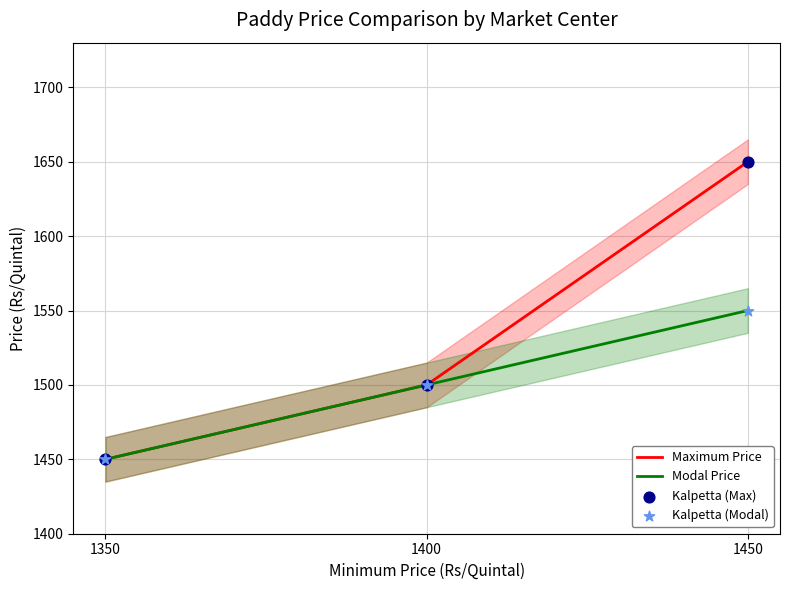

Which series reaches the maximum Y coordinate?

Maximum Price